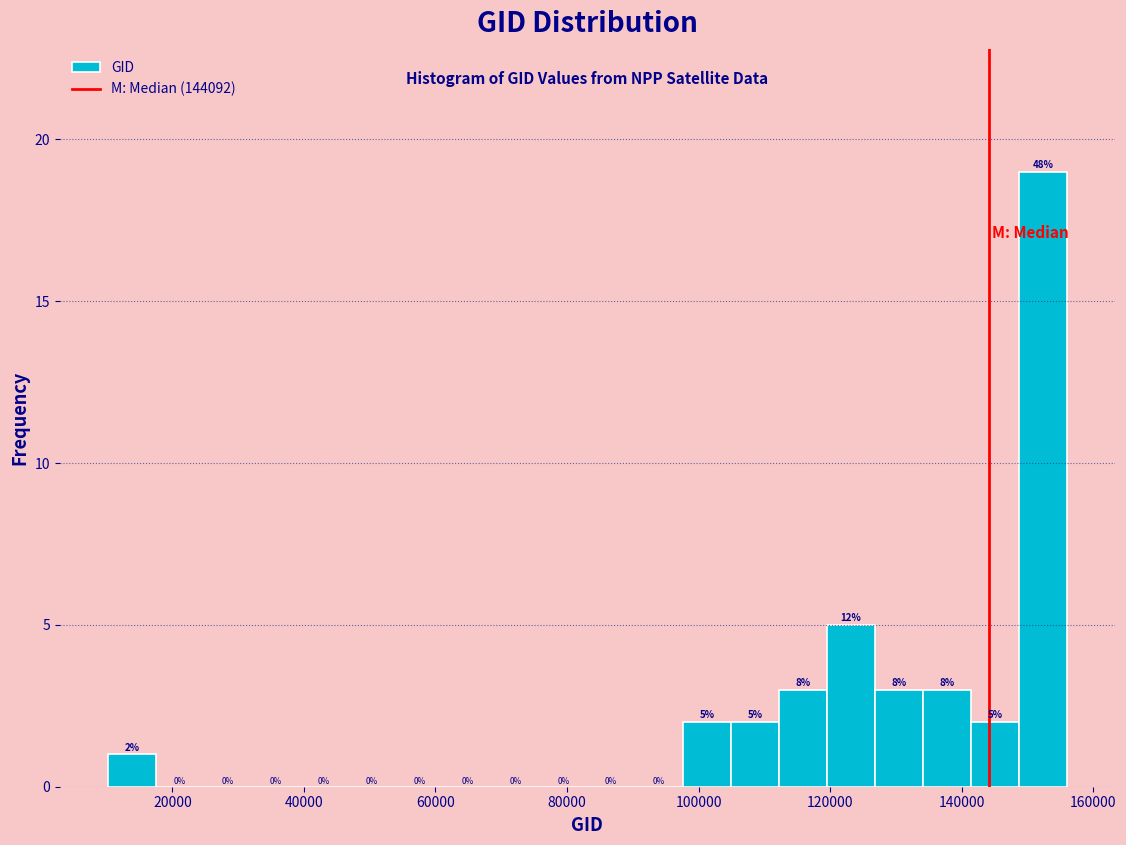

Read against the x-axis, roughly where is the centre of the tallest bar?

152000